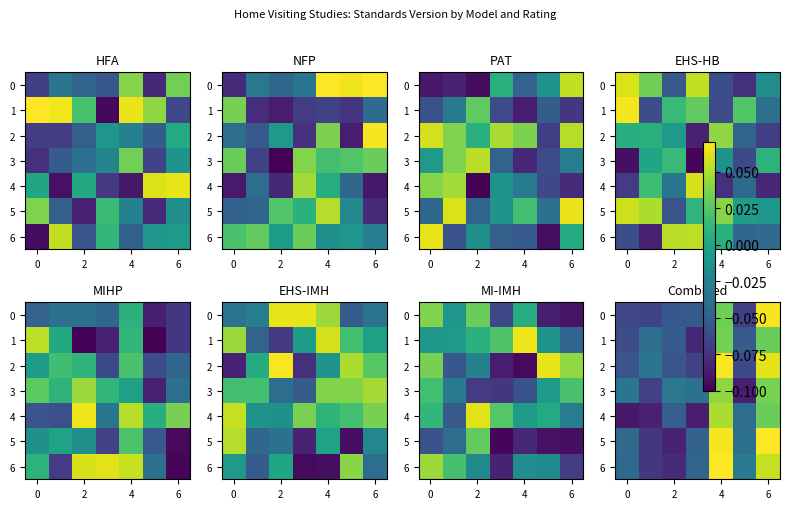

Is the value of 5 at 6 greater than the value of 0 at 2?

Yes